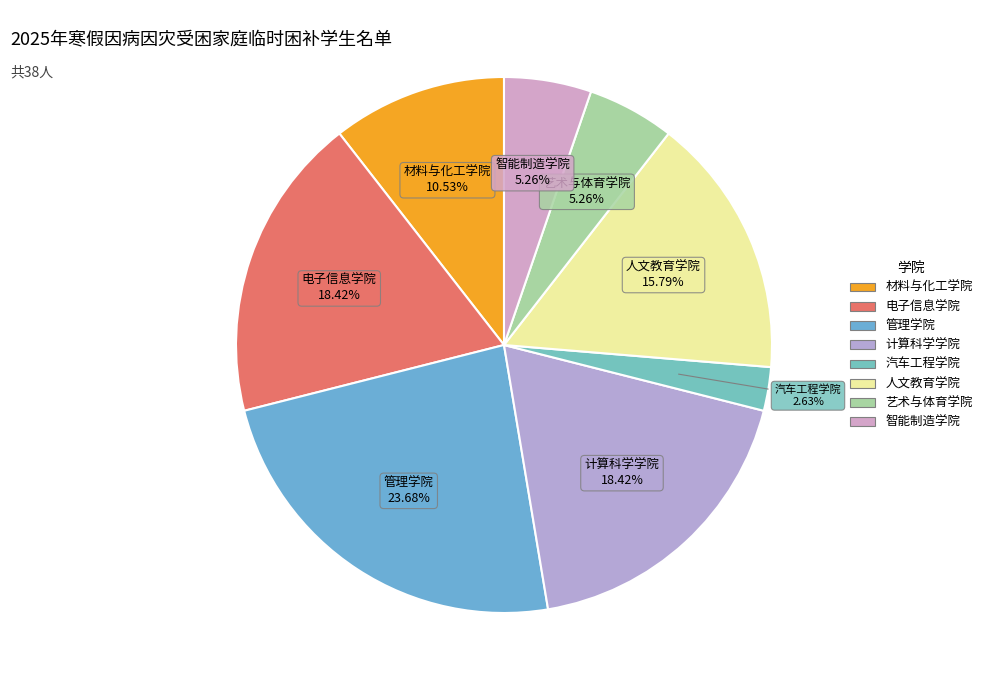

Combined, do 管理学院 and 人文教育学院 account for over 50%?

No